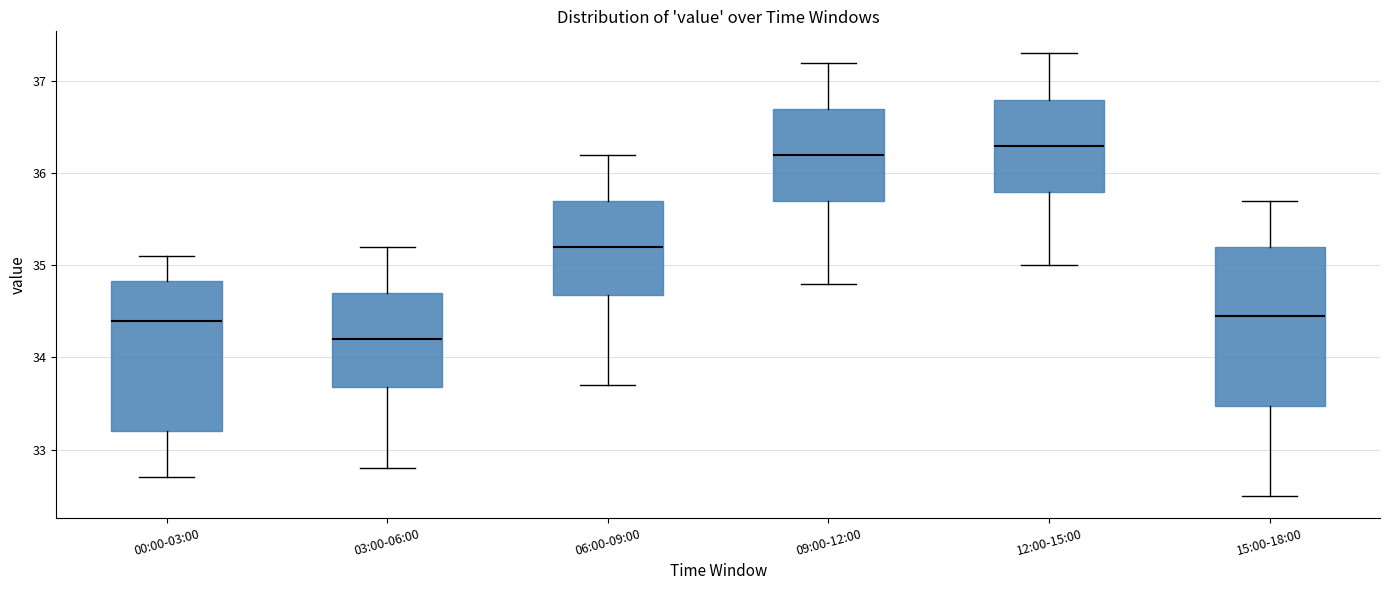

Which box is the tallest, from its lower edge to its upper edge?

15:00-18:00